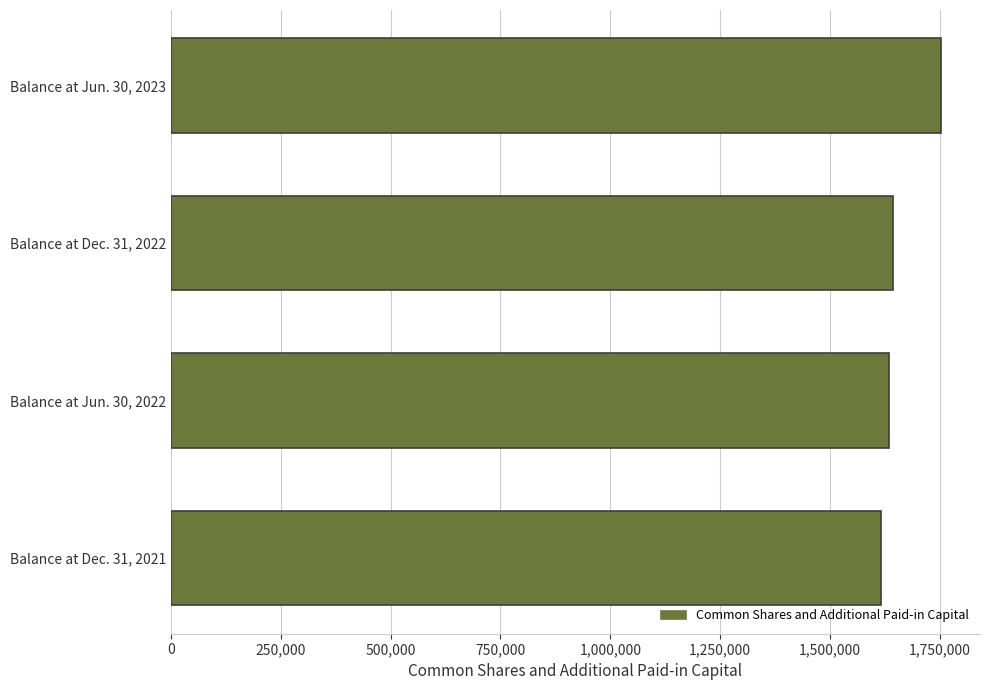

List the labels in order of value, smallest first.

Balance at Dec. 31, 2021, Balance at Jun. 30, 2022, Balance at Dec. 31, 2022, Balance at Jun. 30, 2023